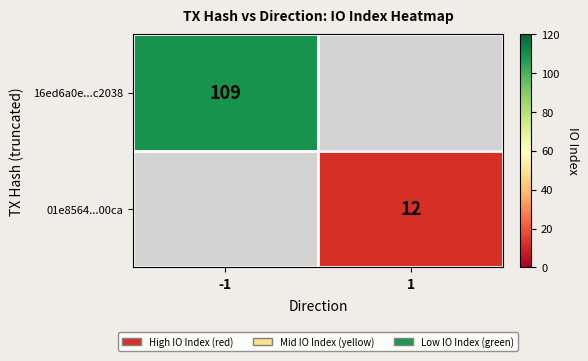

The value of 01e8564...00ca at 1 is 4.6. True or false?

False